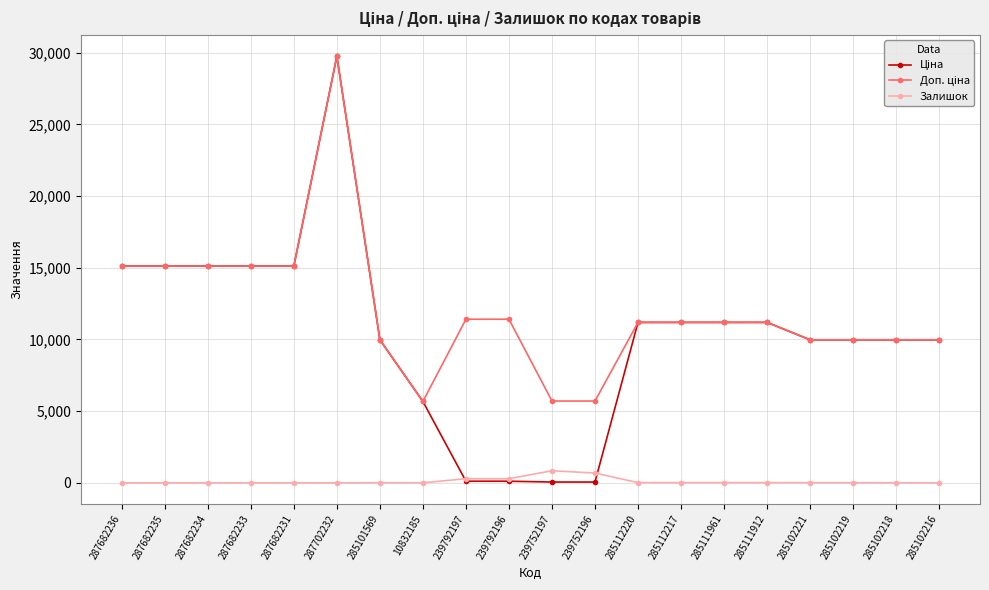

What is the difference between the highest and lowest values at 287682235?

15120.0